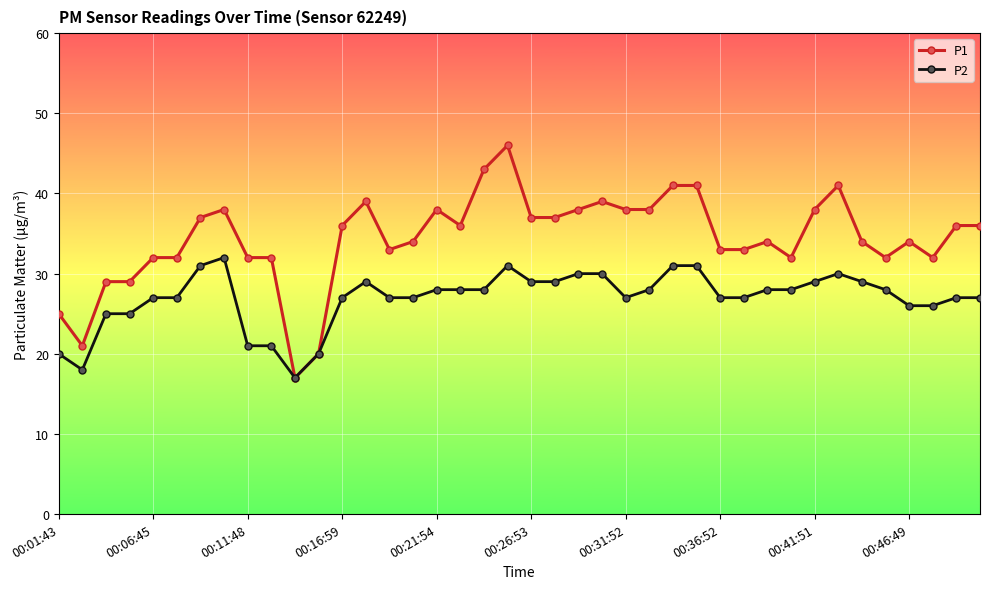

What is the value of the P1 point at the 15th from the left?

33